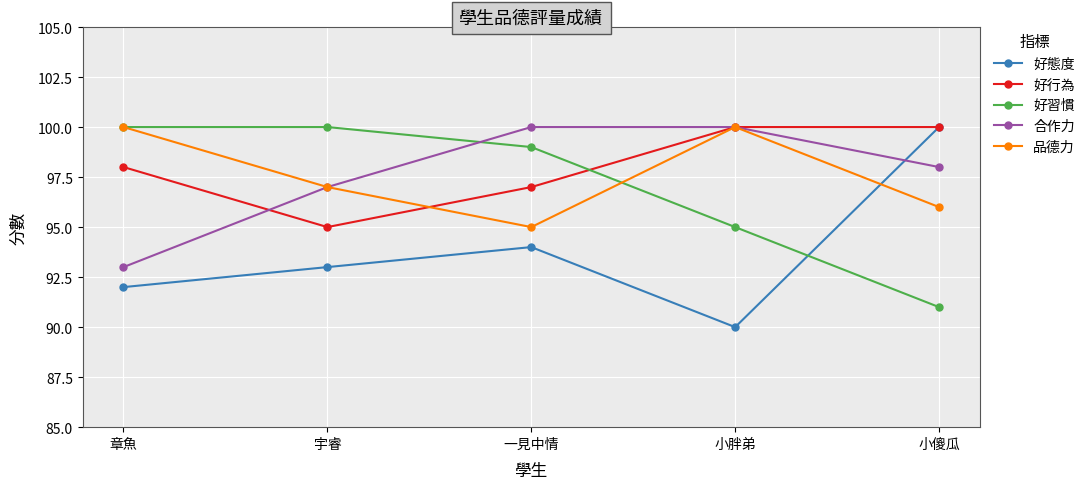

At how many categories does at least one series exceed 95?

5